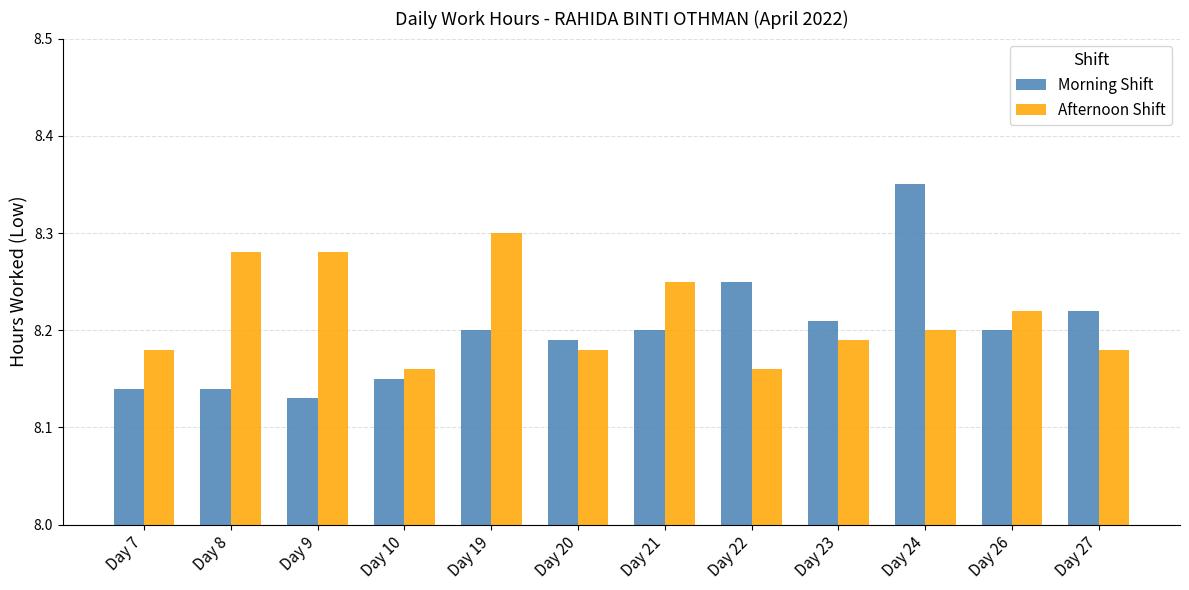

Is the value of Morning Shift at Day 8 greater than the value of Afternoon Shift at Day 7?

No